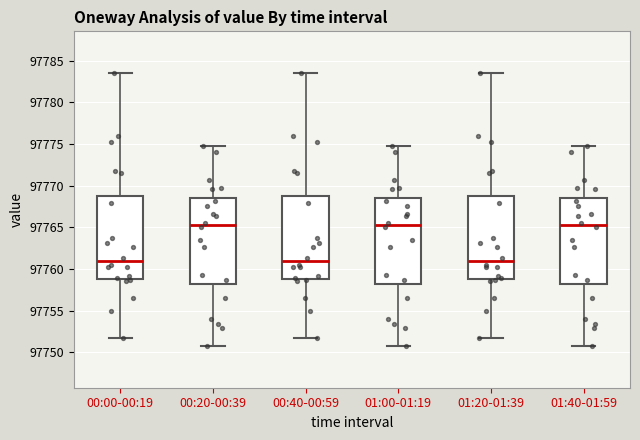

Where is the upper edge of the box for 01:20-01:39 on the y-axis? The values are not printed on the chart, so give them approximately, as read against the axis.

97769.0